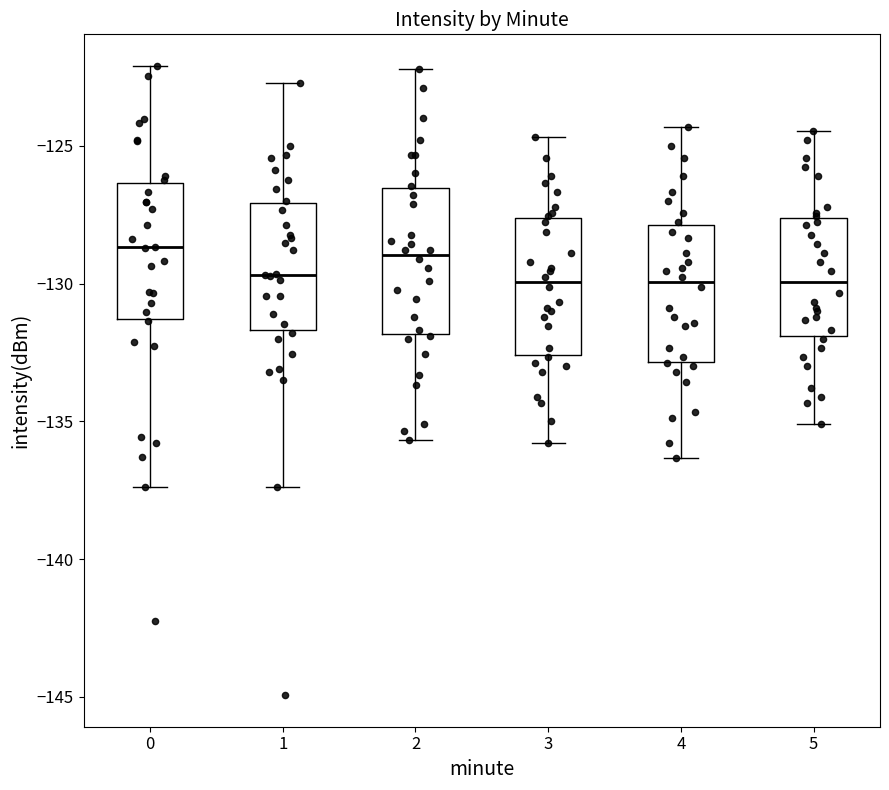

Reading left to right, read every box against the y-axis: the position of its median line, the range the box covers, and the ends of its whiskers. The values are not printed on the chart, so give them approximately, as read against the axis.

0: median -128.5, box -131.5 to -126.5, whiskers -137.5 to -122.0
1: median -129.5, box -131.5 to -127.0, whiskers -137.5 to -122.5
2: median -129.0, box -132.0 to -126.5, whiskers -135.5 to -122.0
3: median -130.0, box -132.5 to -127.5, whiskers -136.0 to -124.5
4: median -130.0, box -133.0 to -128.0, whiskers -136.5 to -124.5
5: median -130.0, box -132.0 to -127.5, whiskers -135.0 to -124.5